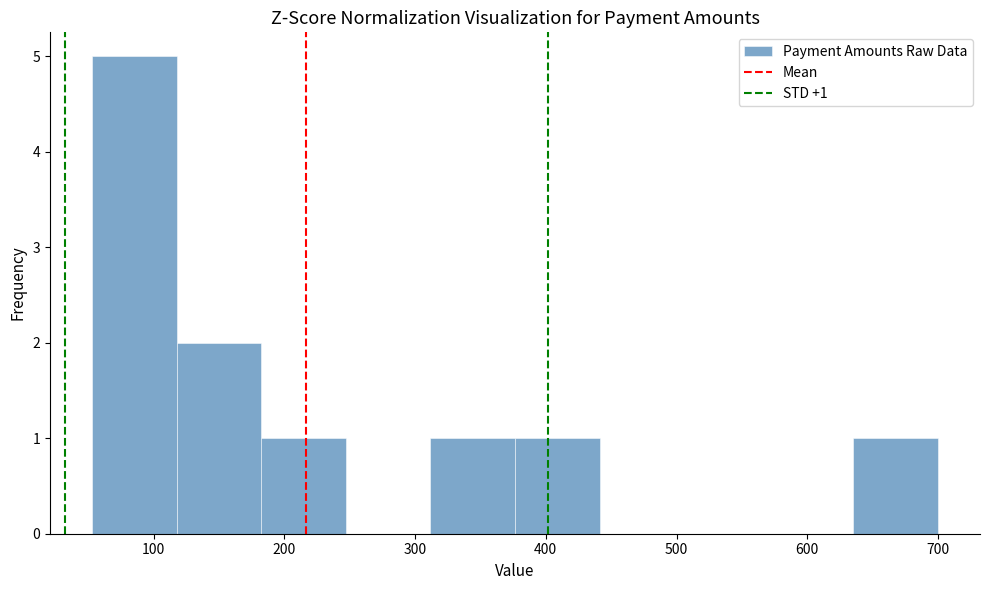

Which range on the x-axis has the tallest bar?

50 to 120